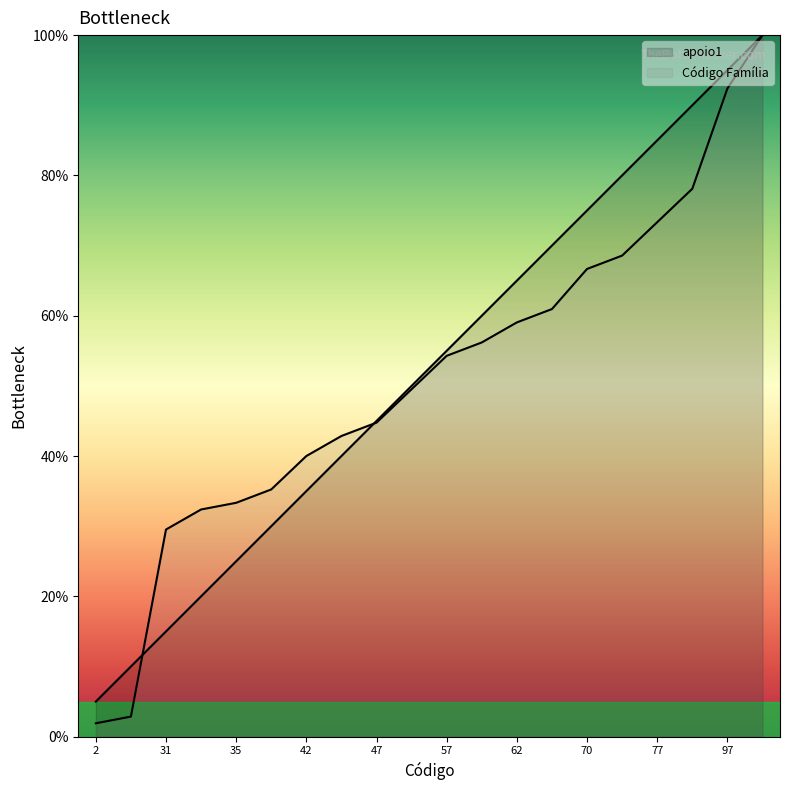

What is the approximate value of apoio1 at 3?

10.0